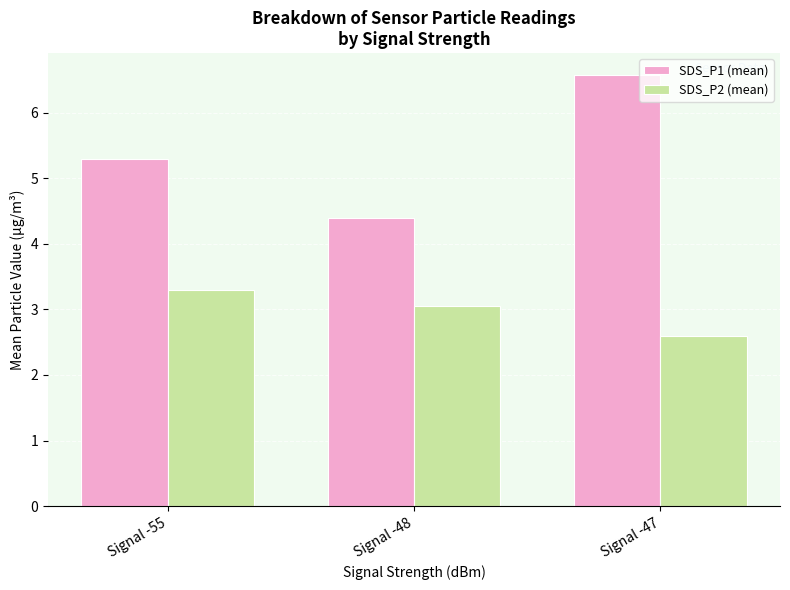

What are all the series names shown in the legend?

SDS_P1 (mean), SDS_P2 (mean)